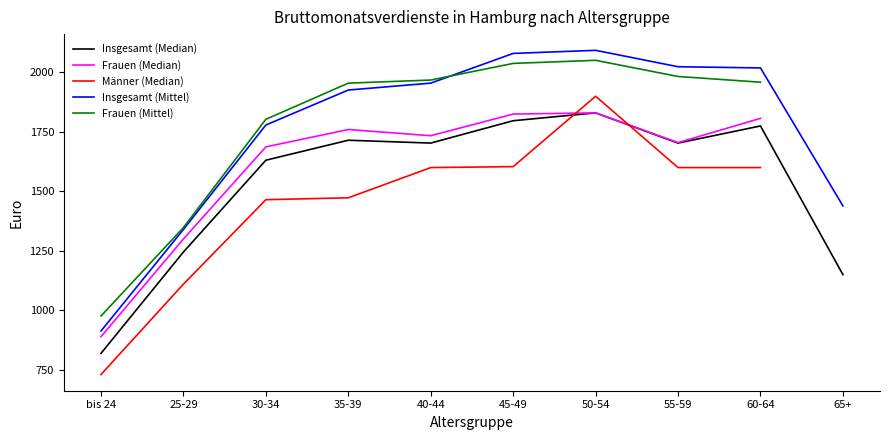

Does the chart display data point markers on the line(s)?

No